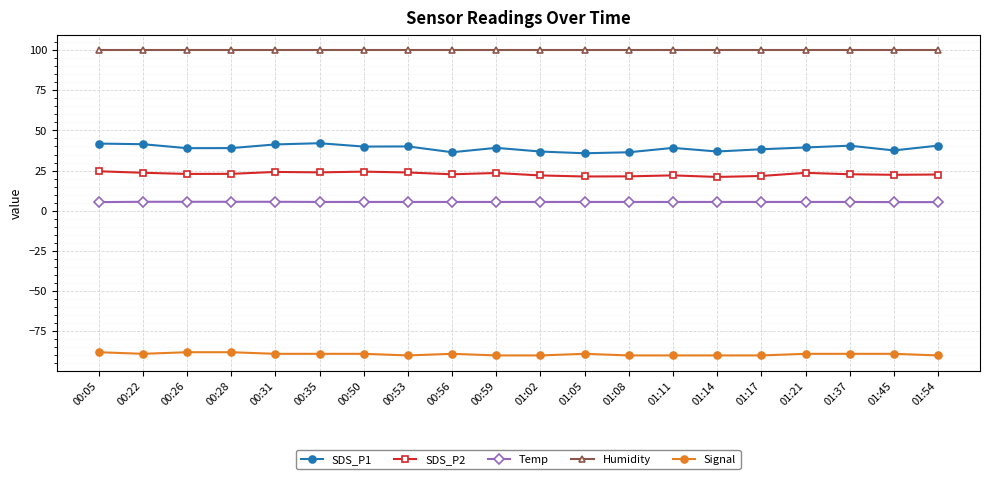

Which series has the largest range (max minus min)?

SDS_P1